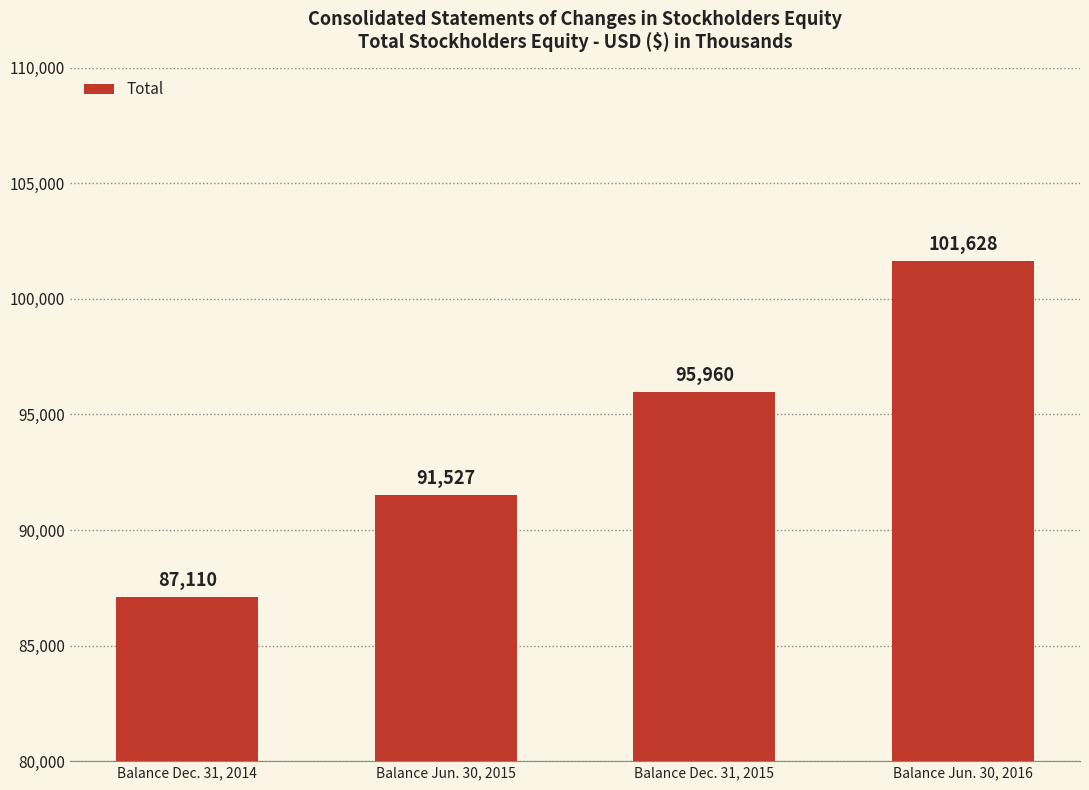

Rank the categories by value from highest to lowest.

Balance Jun. 30, 2016, Balance Dec. 31, 2015, Balance Jun. 30, 2015, Balance Dec. 31, 2014